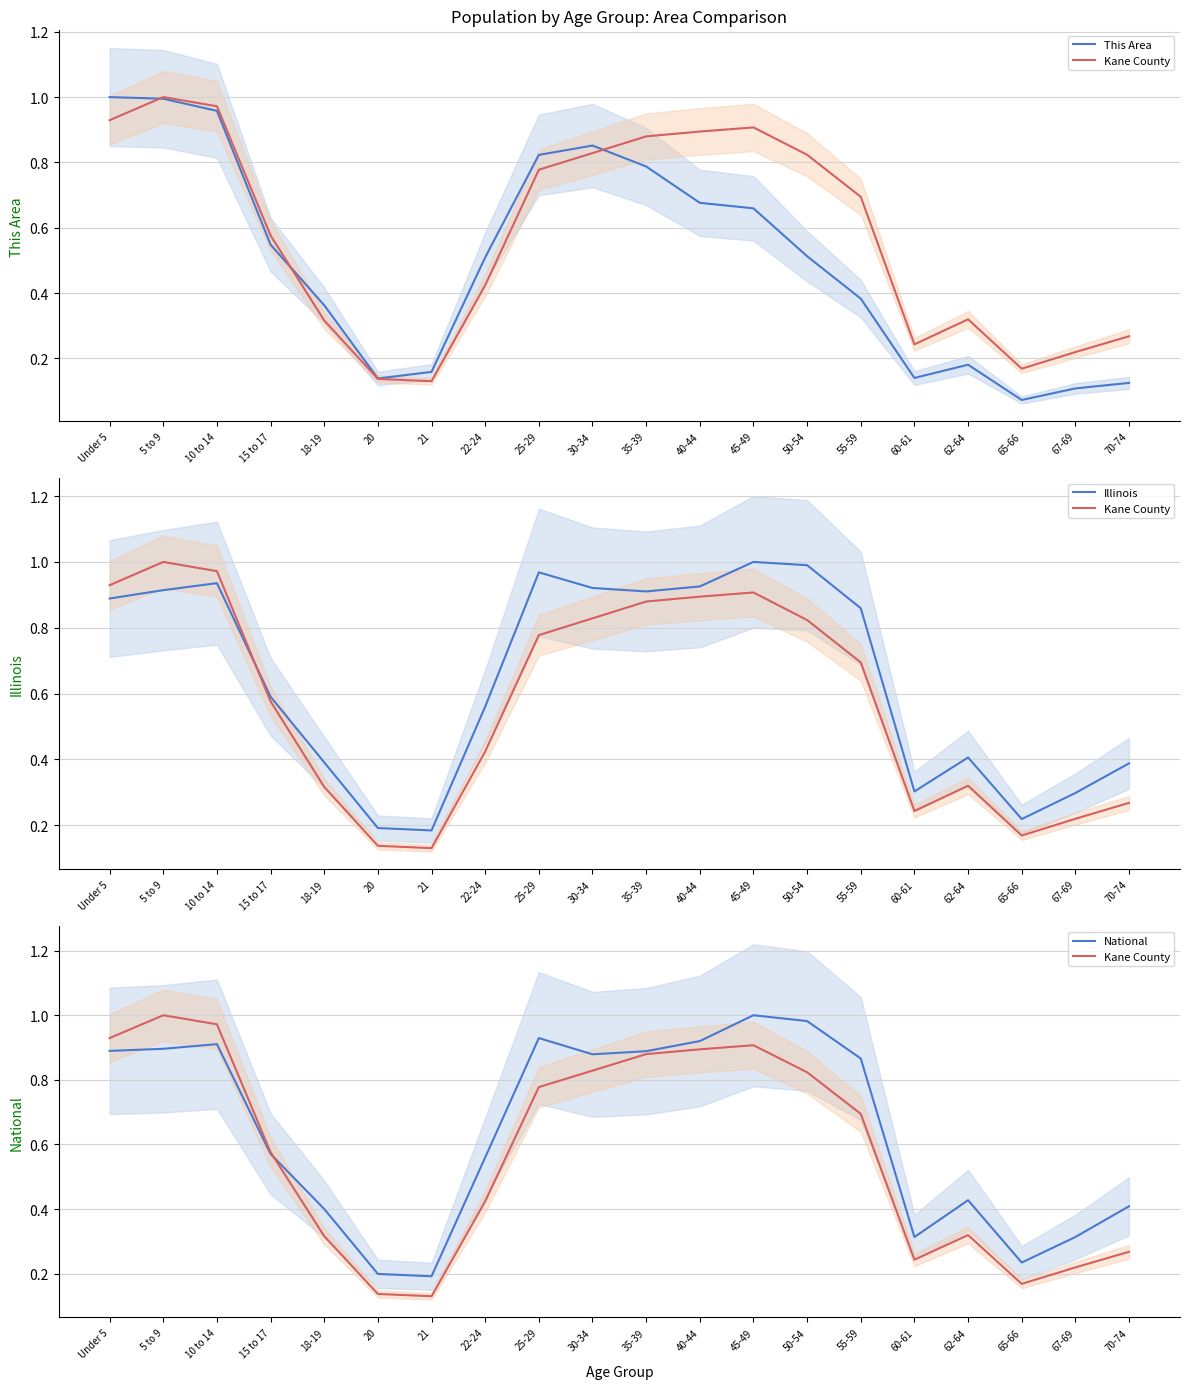

True or false: Kane County has more than 1 points higher than both neighbors.

True